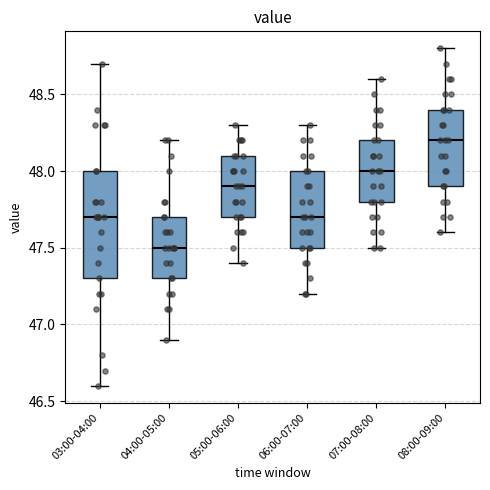

Which box has the lowest median line?

04:00-05:00